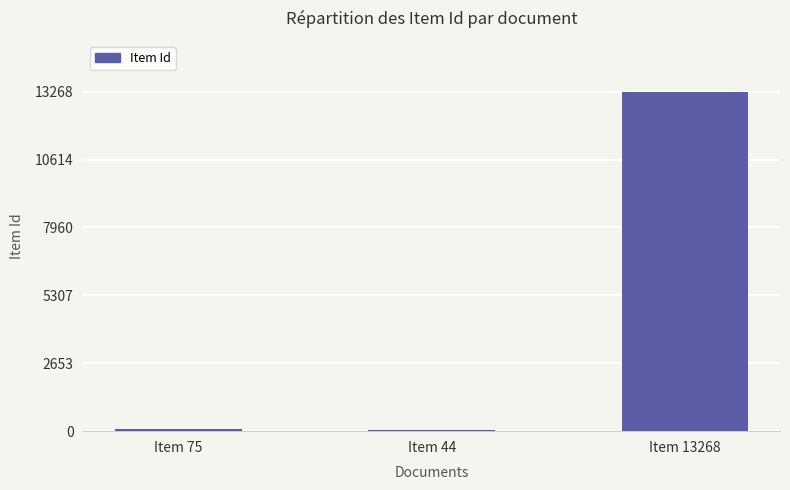

How many series are shown in this chart?

1